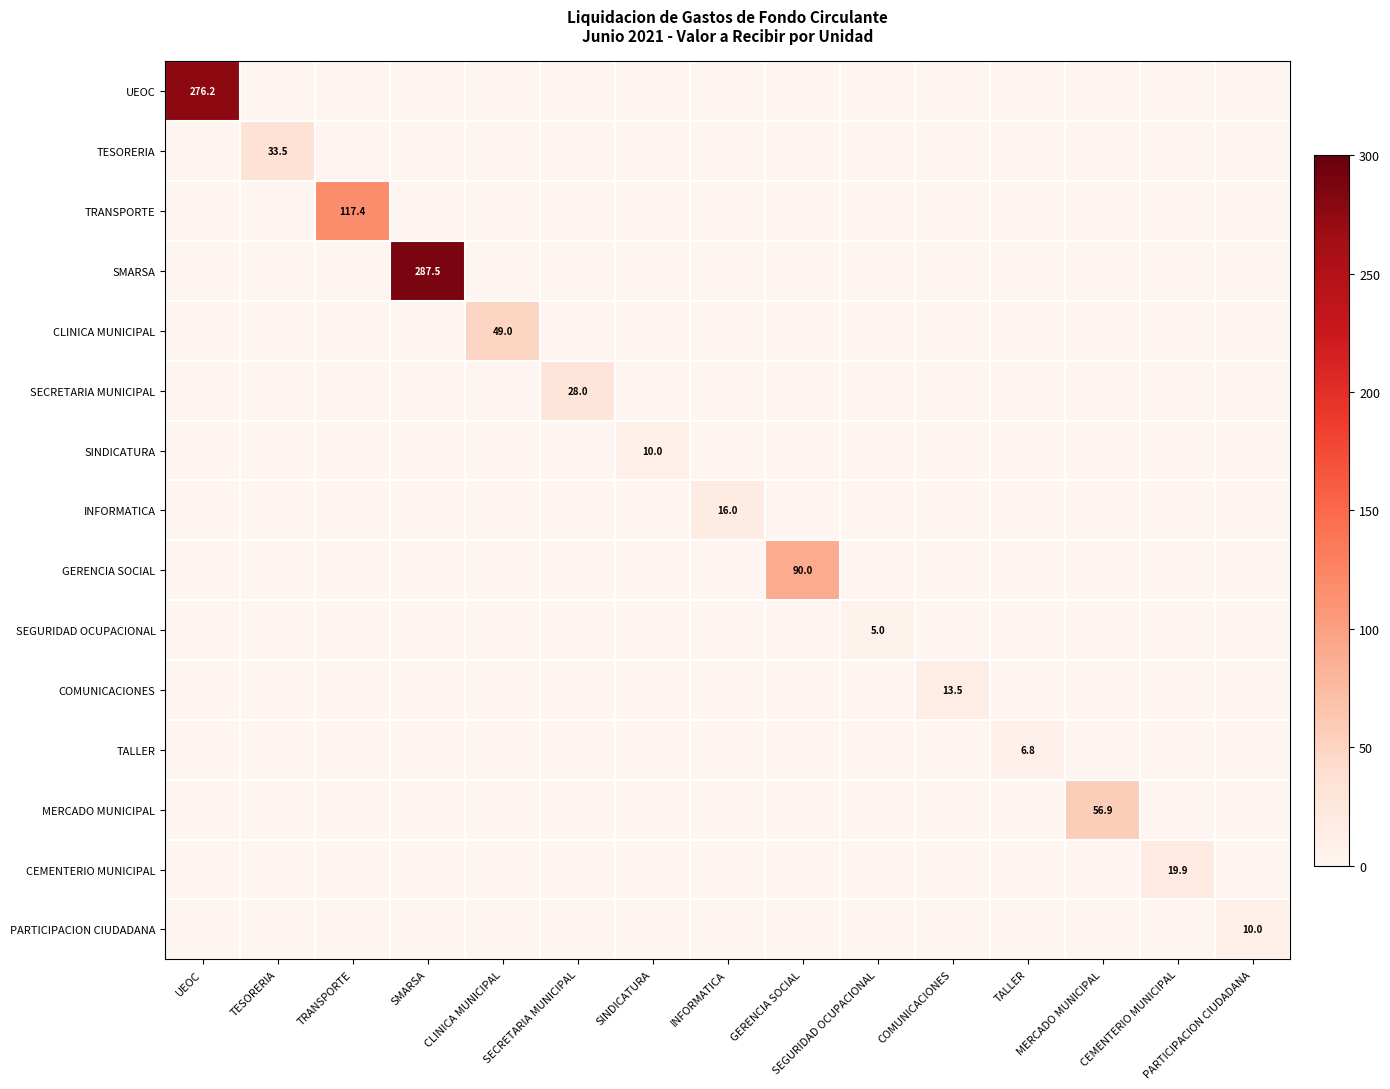

Which series has the largest total across all categories?

SMARSA